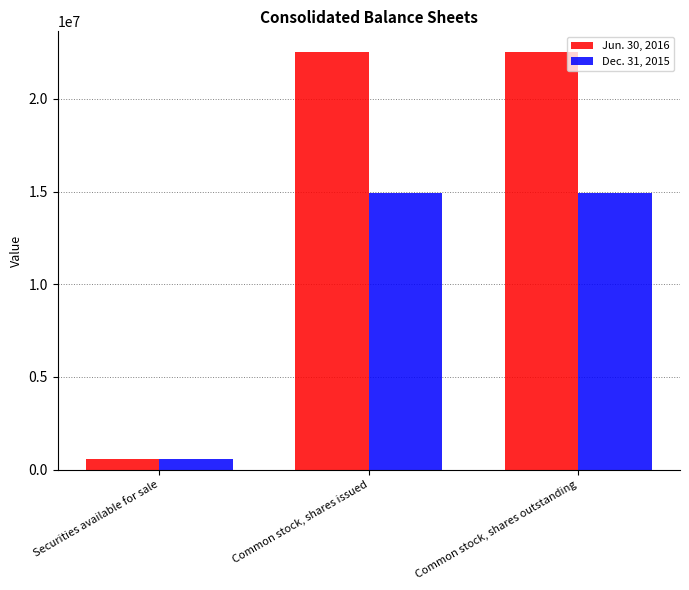

What is the value of the Dec. 31, 2015 bar at the 1st from the left?

564391